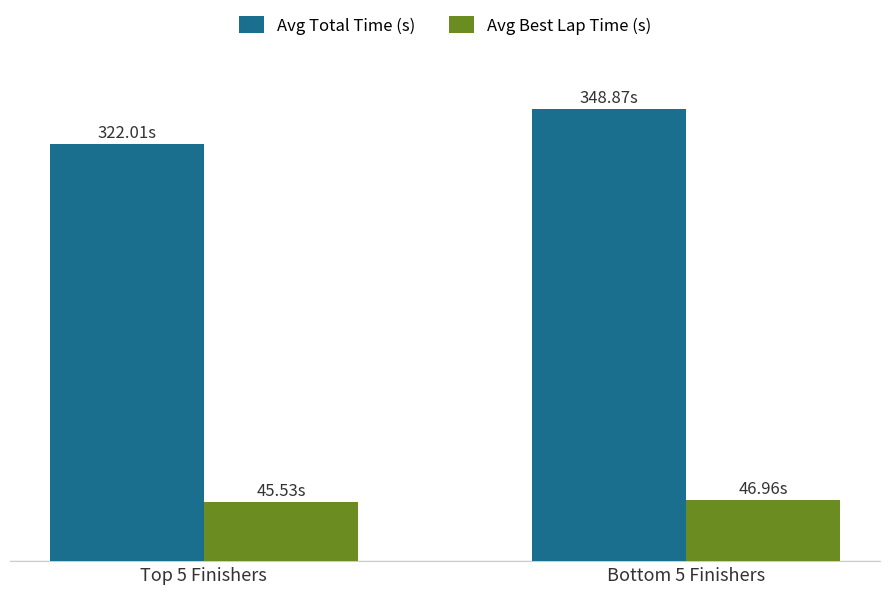

What is the highest value of the Avg Best Lap Time (s) series?

47.0